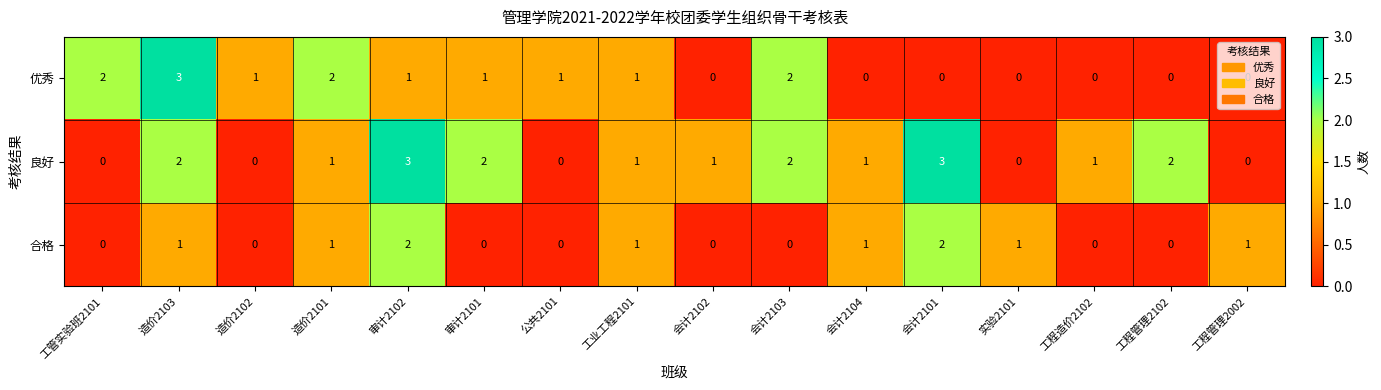

What is the maximum value for 优秀?

3